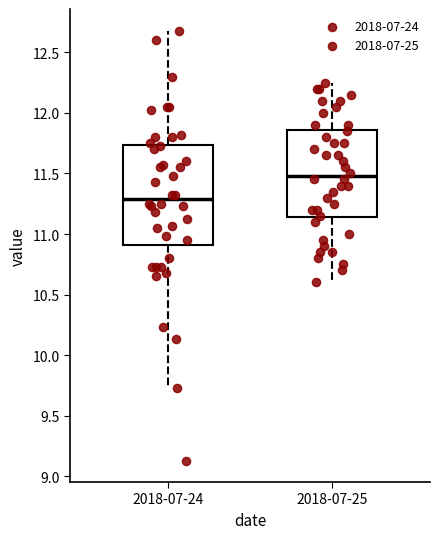

Where does the lower whisker of the box for 2018-07-24 end on the y-axis? The values are not printed on the chart, so give them approximately, as read against the axis.

9.75